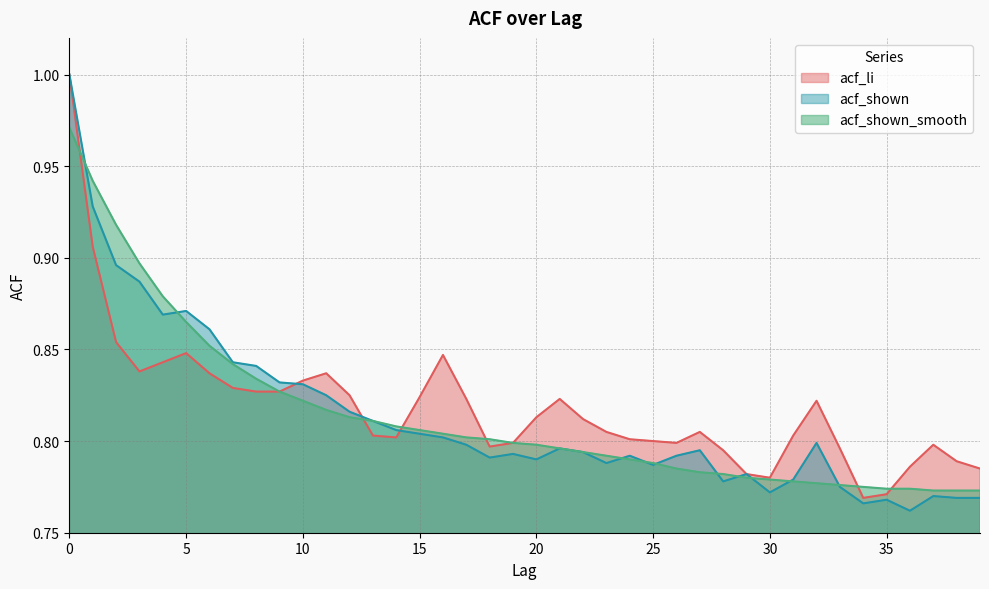

How many intersections are there between acf_li and acf_shown?

3